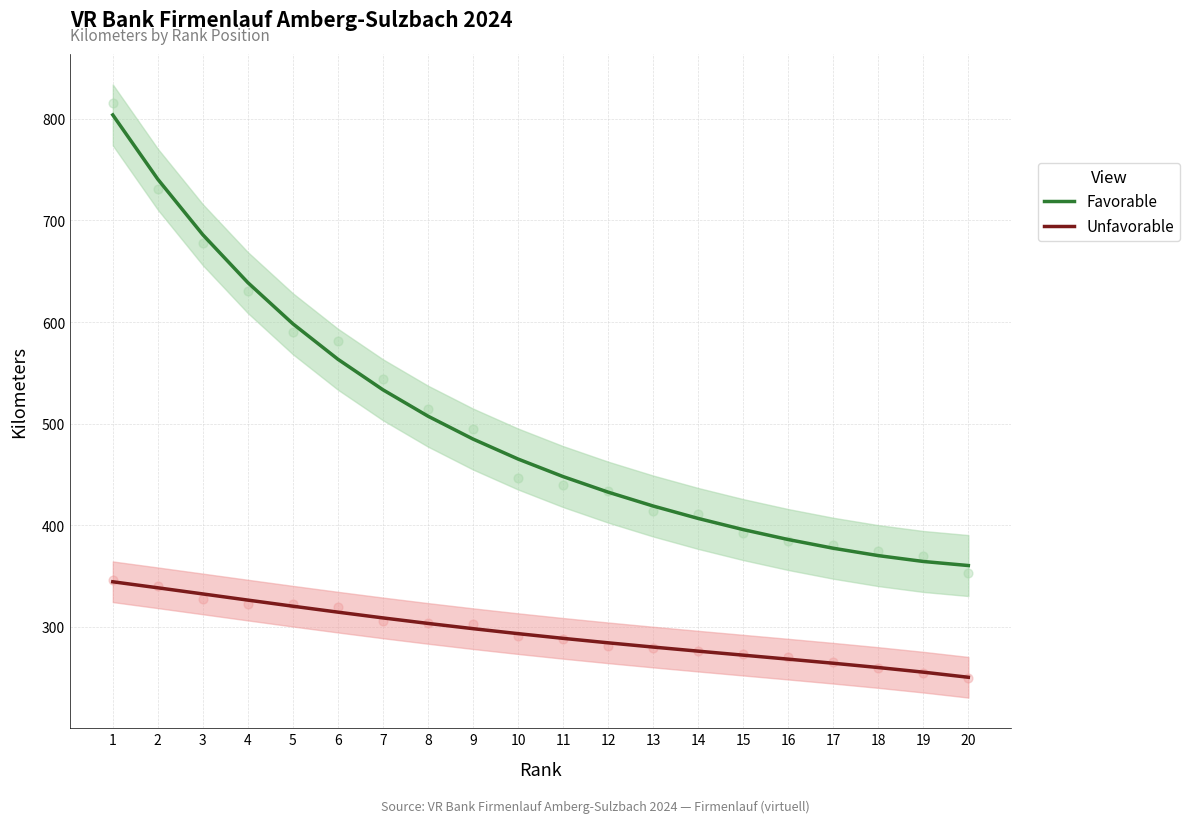

What are all the series names shown in the legend?

Favorable, Unfavorable